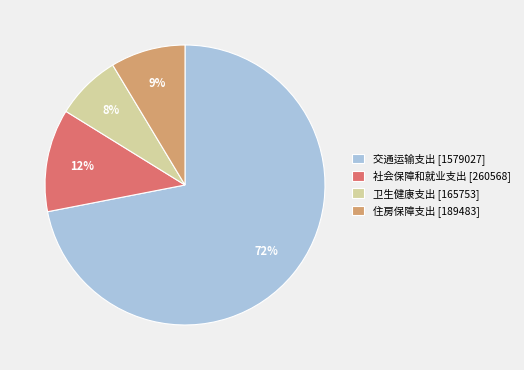

Which has a higher value, 住房保障支出 [189483] or 社会保障和就业支出 [260568]?

社会保障和就业支出 [260568]